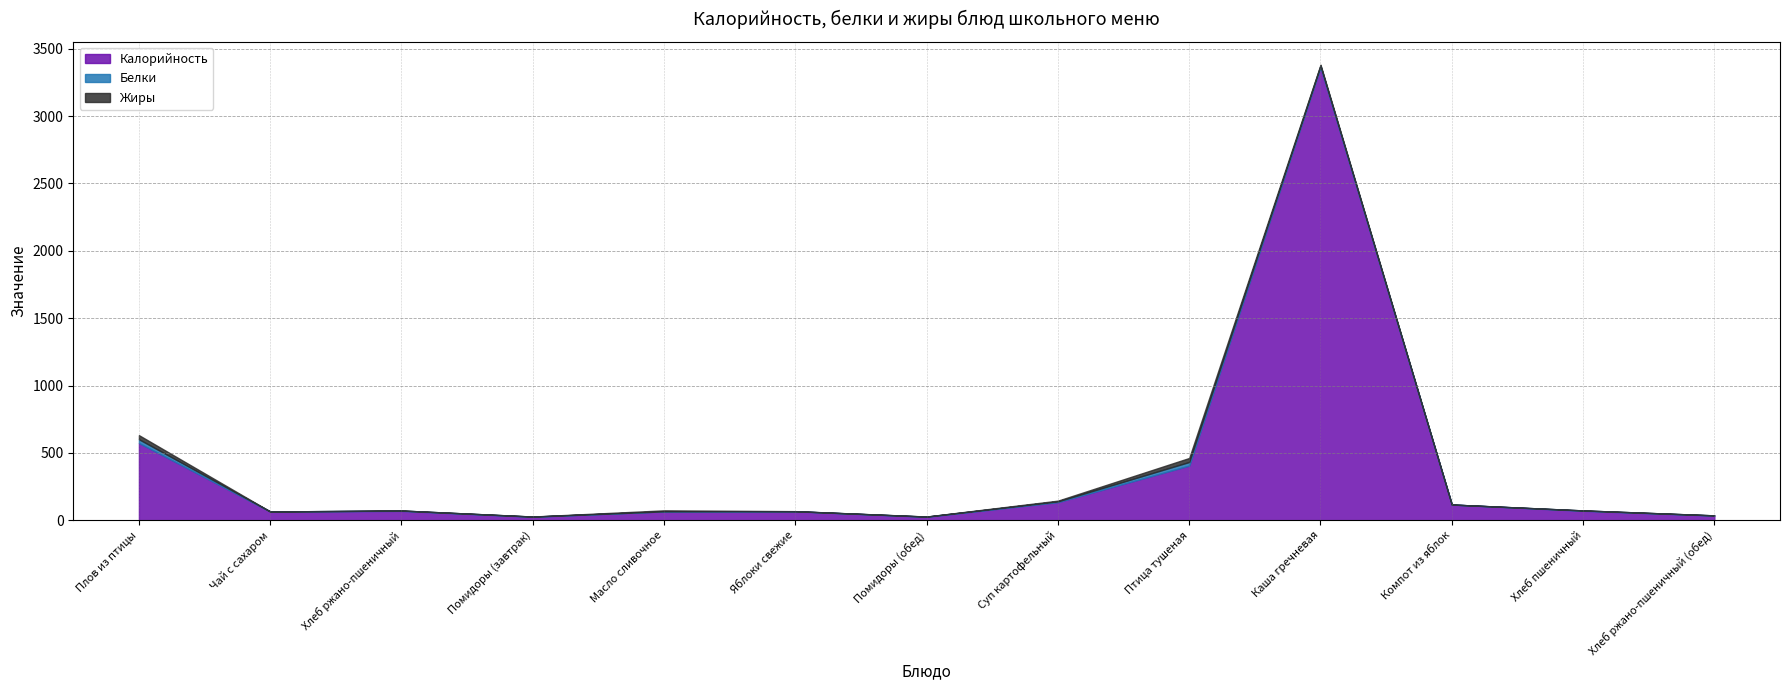

The Жиры series shows 0.0 at Чай с сахаром. True or false?

True